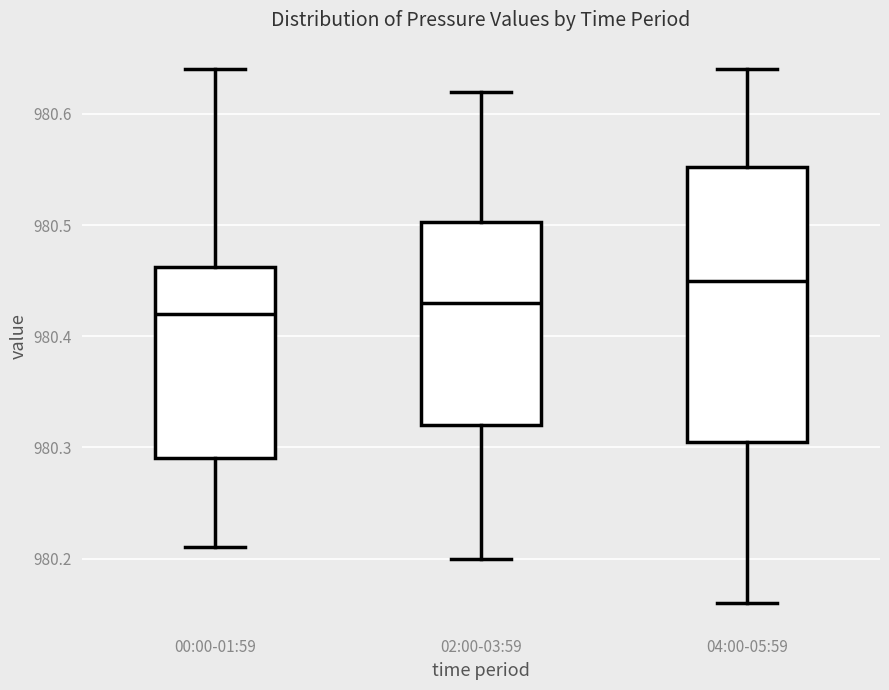

Reading left to right, read every box against the y-axis: the position of its median line, the range the box covers, and the ends of its whiskers. The values are not printed on the chart, so give them approximately, as read against the axis.

00:00-01:59: median 980.42, box 980.29 to 980.46, whiskers 980.21 to 980.64
02:00-03:59: median 980.43, box 980.32 to 980.50, whiskers 980.20 to 980.62
04:00-05:59: median 980.45, box 980.31 to 980.55, whiskers 980.16 to 980.64